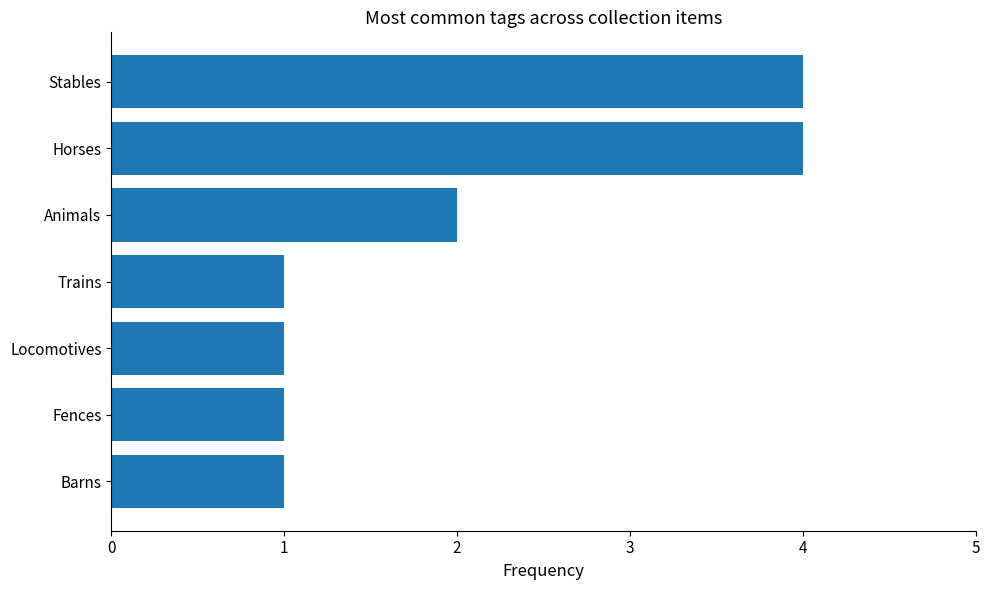

How many values are between 1 and 4?

7